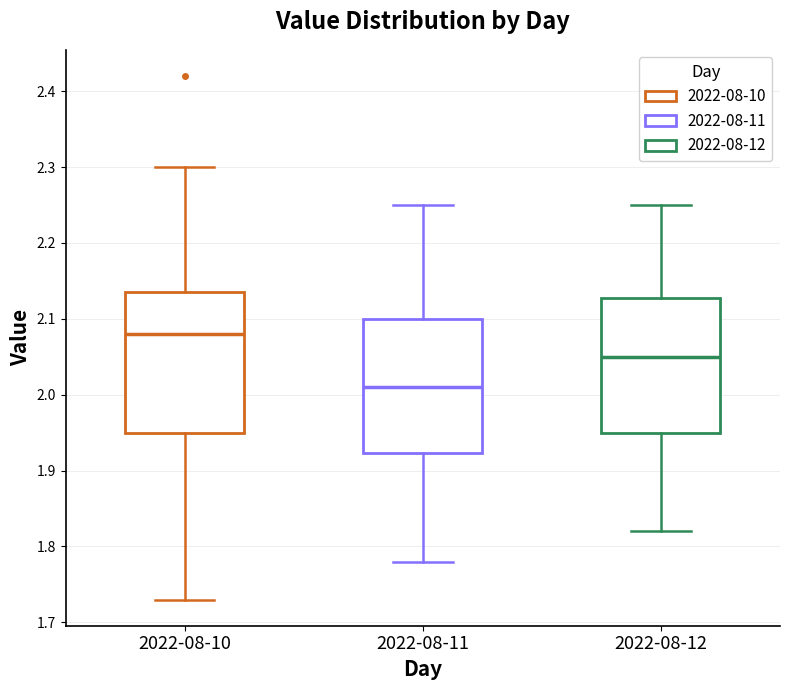

Which box's median line is the highest?

2022-08-10